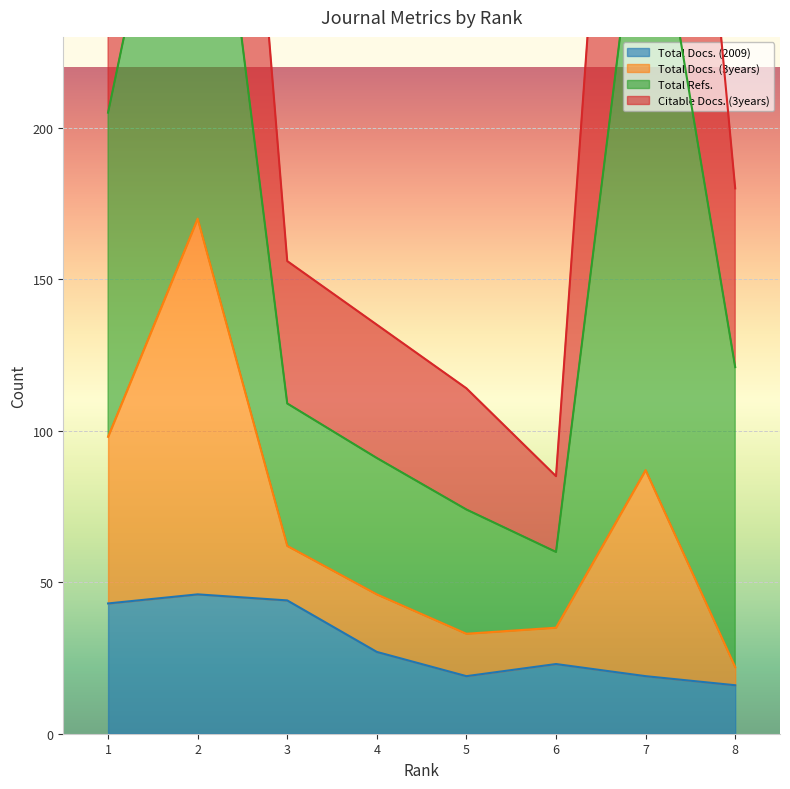

What is the average value of the Citable Docs. (3years) series?

249